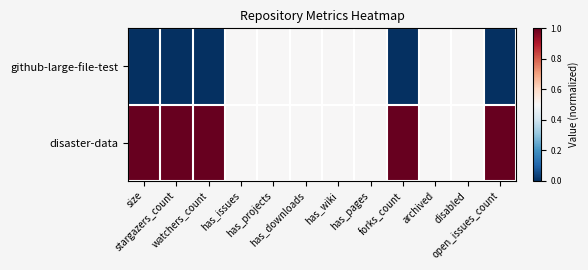

Which series has the largest total across all categories?

disaster-data